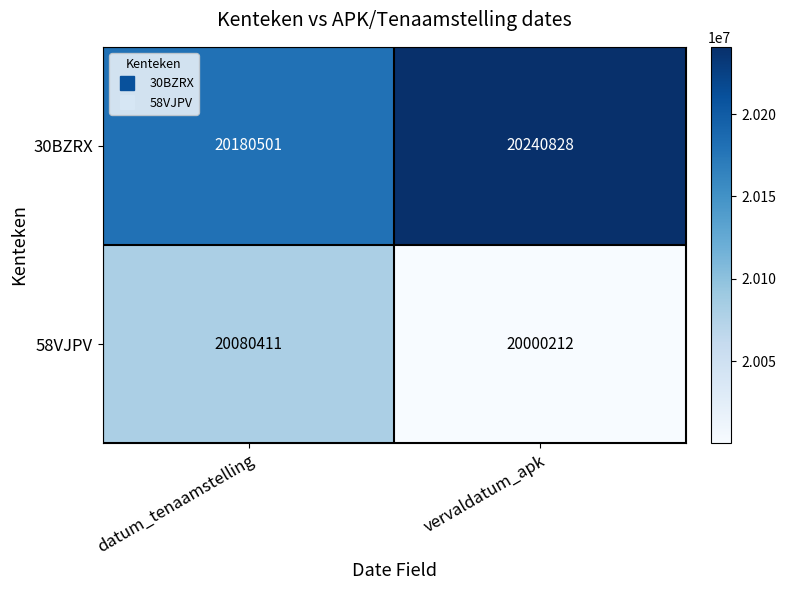

At which category is the sum across all series the highest?

datum_tenaamstelling